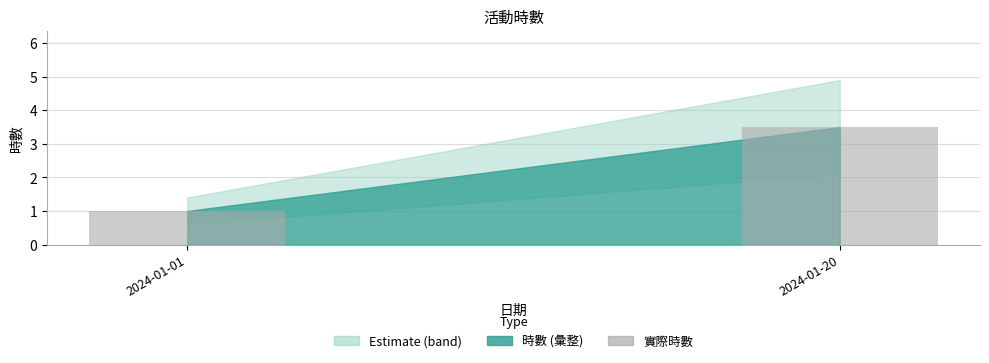

Rank the categories by value from lowest to highest.

2024-01-01, 2024-01-20